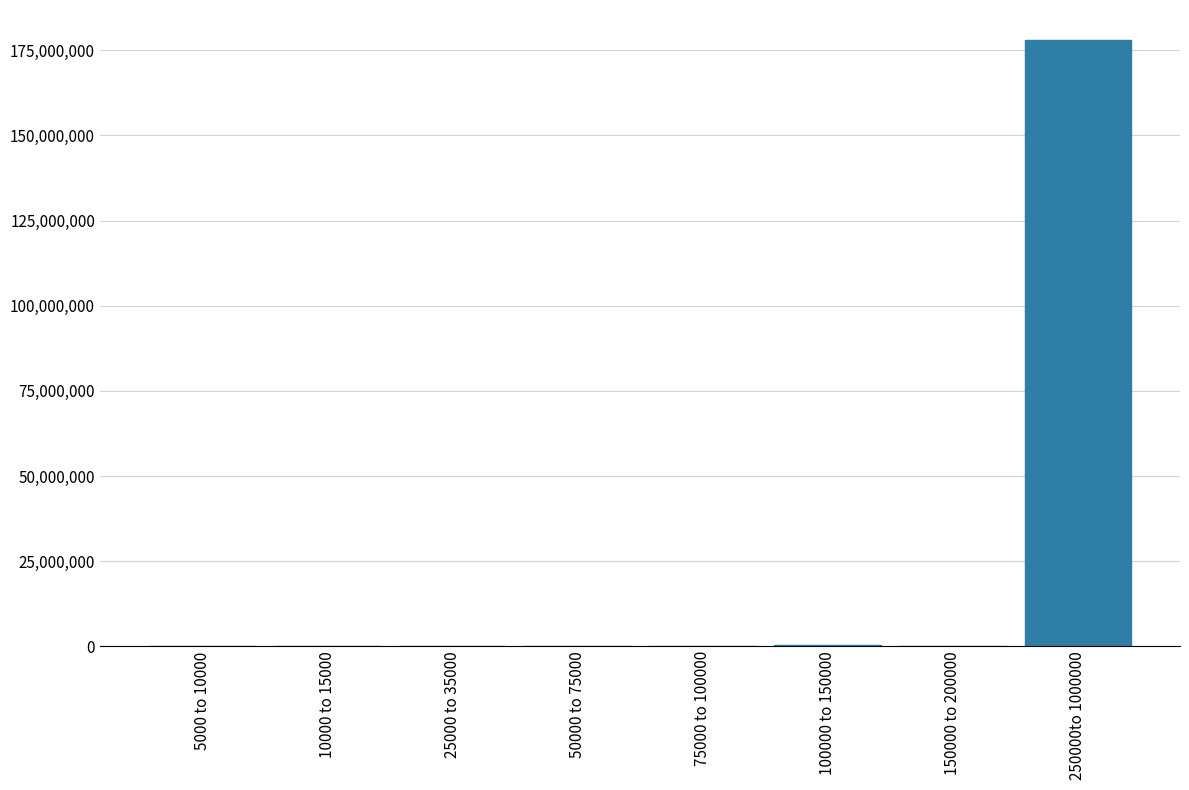

Which label corresponds to the largest value in the chart?

250000to 1000000